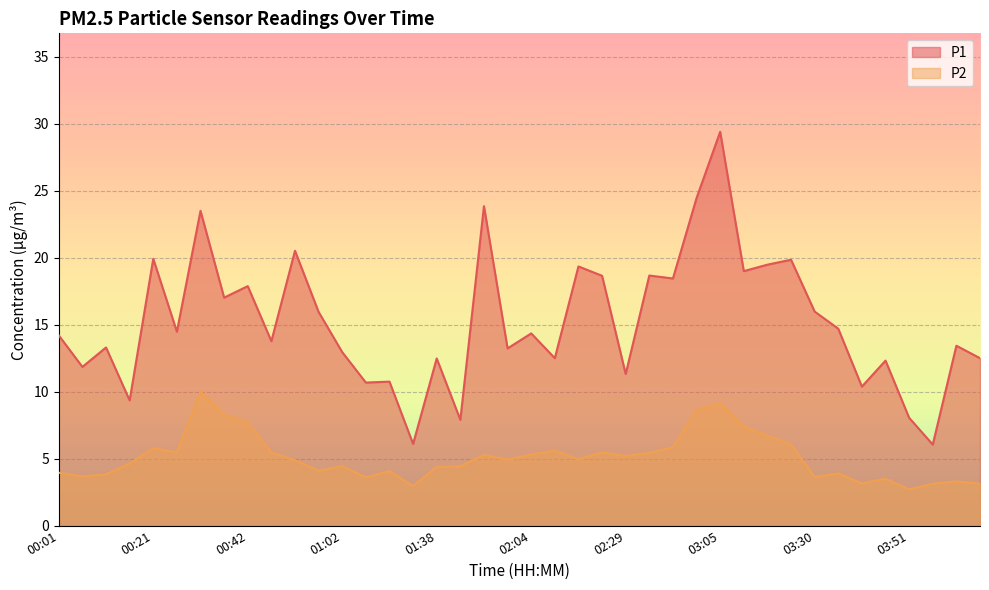

Reading left to right, transcribe all the data shown in this chart.

P1: 14.2	11.8	13.3	9.3	19.9	14.5	23.5	17.0	17.9	13.8	20.5	15.9	12.9	10.7	10.8	6.1	12.5	7.9	23.9	13.2	14.3	12.5	19.4	18.6	11.3	18.7	18.4	24.4	29.4	19.0	19.5	19.9	16.0	14.7	10.4	12.3	8.1	6.0	13.4	12.5
P2: 4.0	3.7	3.8	4.6	5.8	5.5	10.0	8.3	7.7	5.5	4.9	4.1	4.5	3.6	4.1	3.0	4.4	4.4	5.3	4.9	5.3	5.6	5.0	5.5	5.2	5.4	5.8	8.7	9.1	7.4	6.7	6.1	3.6	3.9	3.1	3.5	2.7	3.1	3.3	3.1